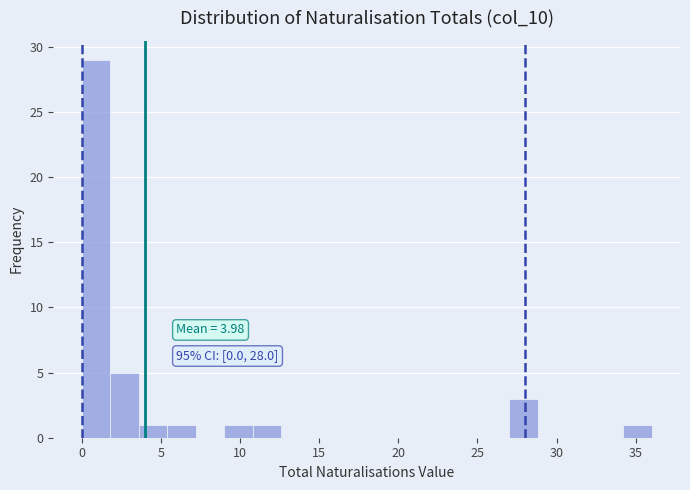

Read against the x-axis, roughly where is the centre of the tallest bar?

1.0